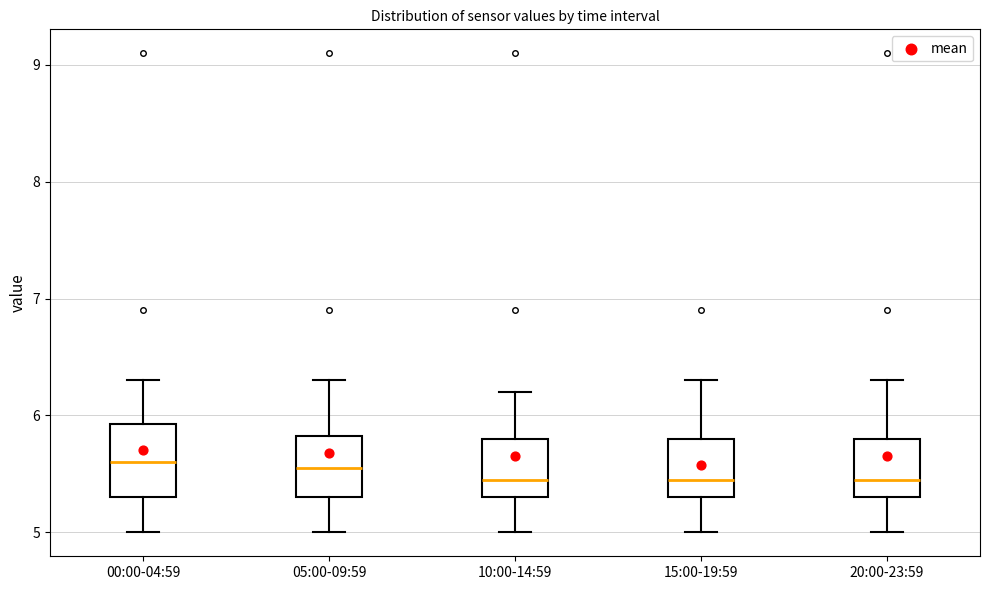

Reading left to right, read every box against the y-axis: the position of its median line, the range the box covers, and the ends of its whiskers. The values are not printed on the chart, so give them approximately, as read against the axis.

00:00-04:59: median 5.6, box 5.3 to 5.9, whiskers 5.0 to 6.3
05:00-09:59: median 5.6, box 5.3 to 5.8, whiskers 5.0 to 6.3
10:00-14:59: median 5.5, box 5.3 to 5.8, whiskers 5.0 to 6.2
15:00-19:59: median 5.5, box 5.3 to 5.8, whiskers 5.0 to 6.3
20:00-23:59: median 5.5, box 5.3 to 5.8, whiskers 5.0 to 6.3